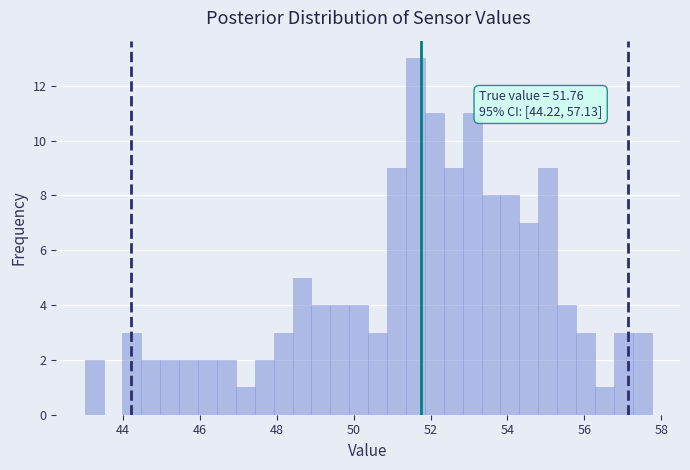

Read against the x-axis, roughly where is the centre of the tallest bar?

51.6